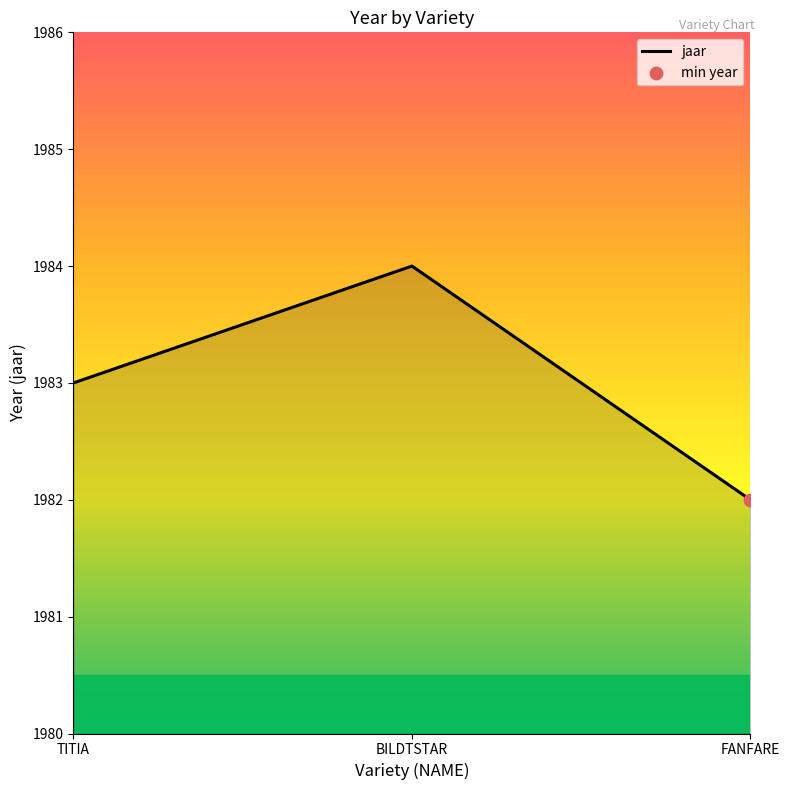

What is the change in value from TITIA to FANFARE?

-1